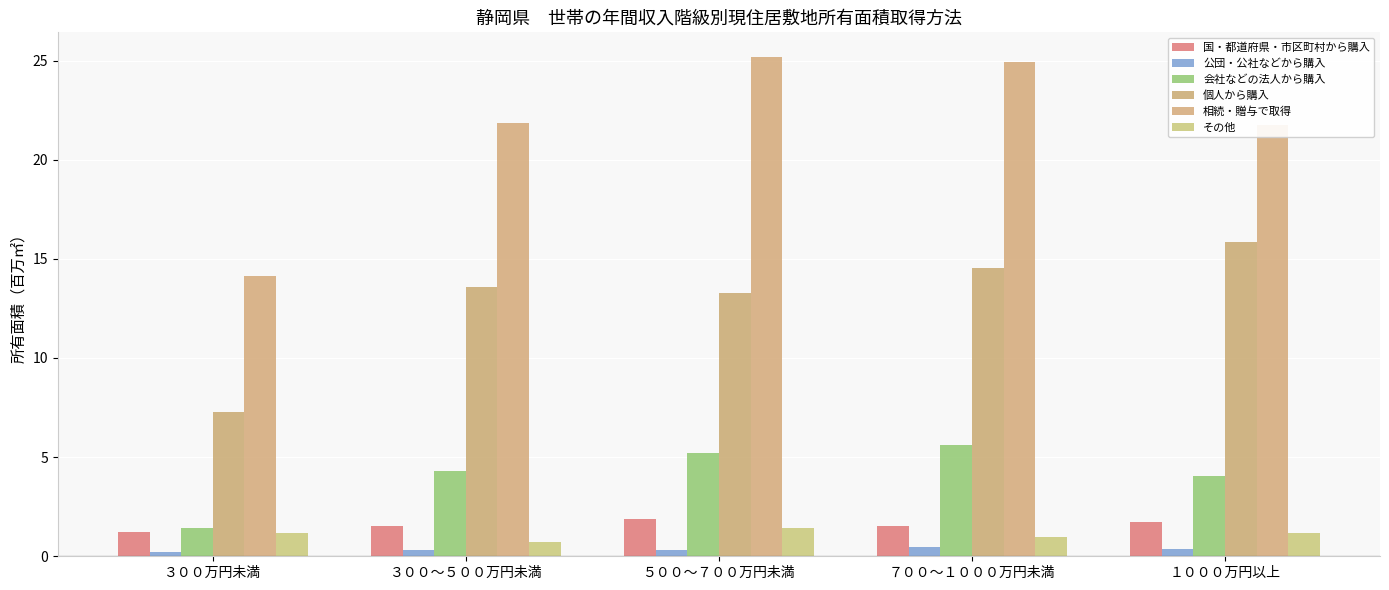

What is the label of the 5th bar from the left?

１０００万円以上